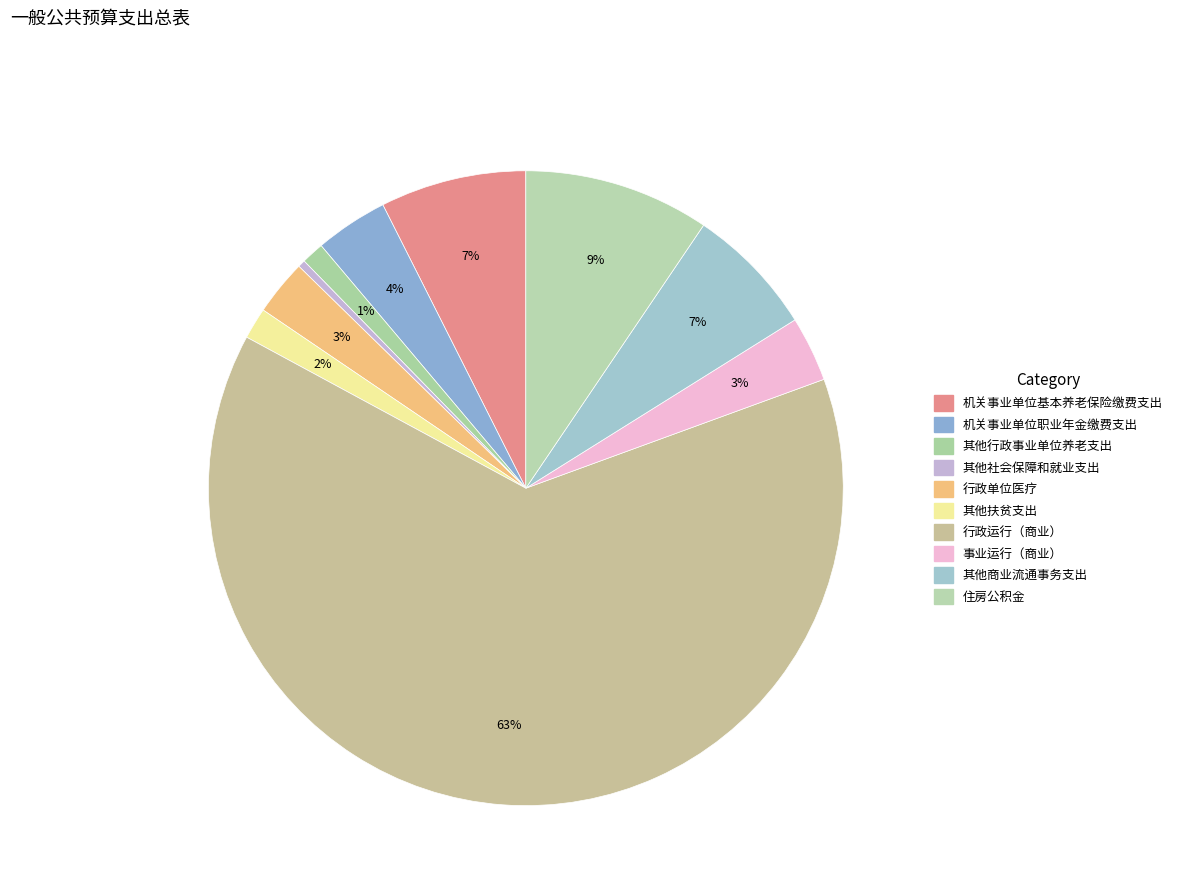

How many segments does this pie chart have?

10